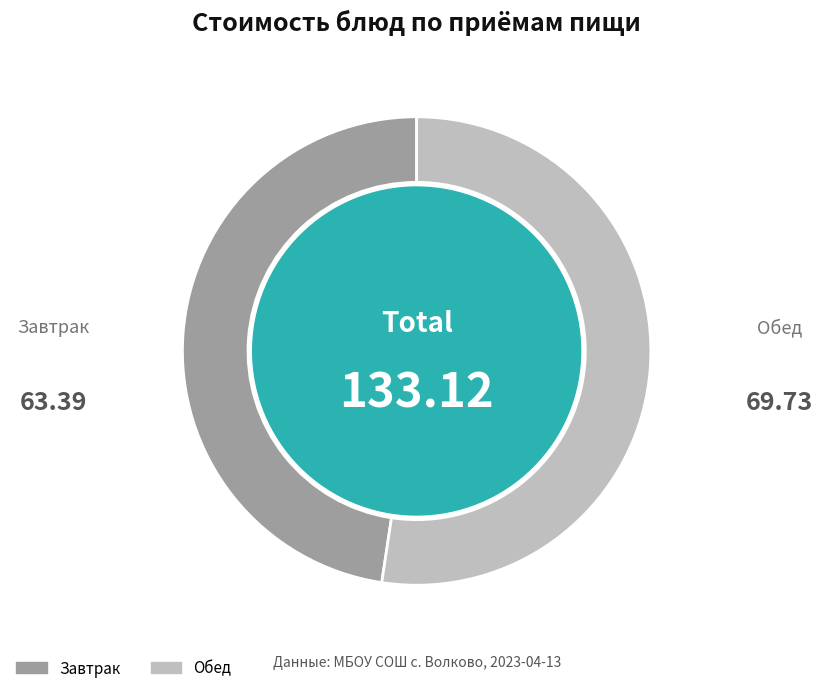

Is there a majority slice in this chart?

Yes